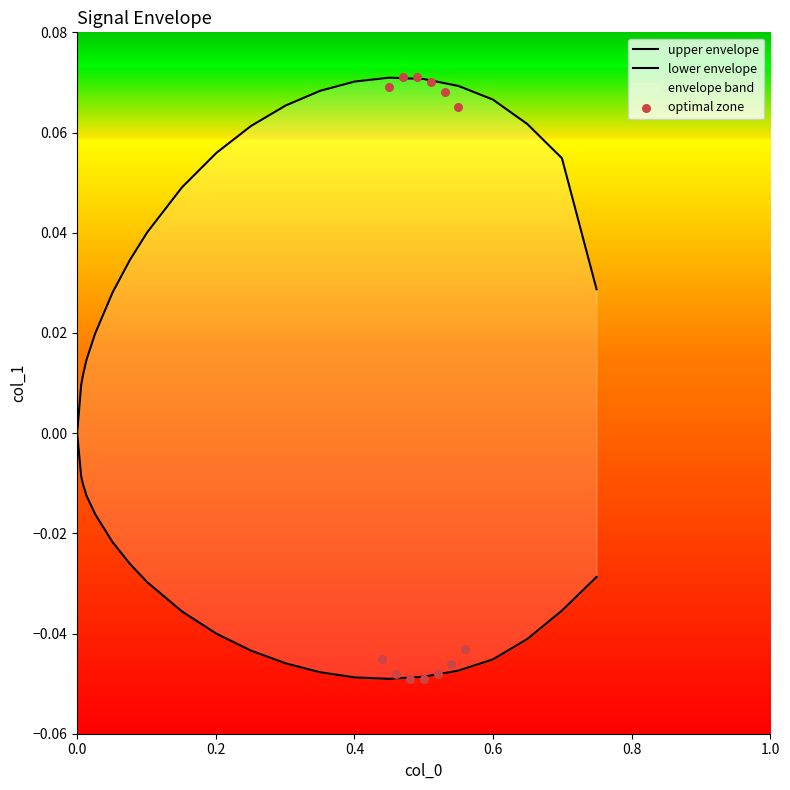

Which series reaches the minimum Y coordinate?

lower